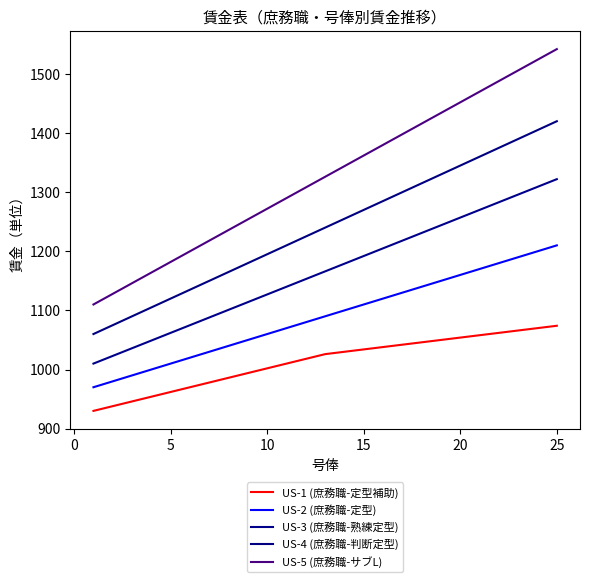

Reading left to right, what are all the values shown in this chart?

US-1 (庶務職-定型補助): 930	938	946	954	962	970	978	986	994	1002	1010	1018	1026	1030	1034	1038	1042	1046	1050	1054	1058	1062	1066	1070	1074
US-2 (庶務職-定型): 970	980	990	1000	1010	1020	1030	1040	1050	1060	1070	1080	1090	1100	1110	1120	1130	1140	1150	1160	1170	1180	1190	1200	1210
US-3 (庶務職-熟練定型): 1010	1023	1036	1049	1062	1075	1088	1101	1114	1127	1140	1153	1166	1179	1192	1205	1218	1231	1244	1257	1270	1283	1296	1309	1322
US-4 (庶務職-判断定型): 1060	1075	1090	1105	1120	1135	1150	1165	1180	1195	1210	1225	1240	1255	1270	1285	1300	1315	1330	1345	1360	1375	1390	1405	1420
US-5 (庶務職-サブL): 1110	1128	1146	1164	1182	1200	1218	1236	1254	1272	1290	1308	1326	1344	1362	1380	1398	1416	1434	1452	1470	1488	1506	1524	1542